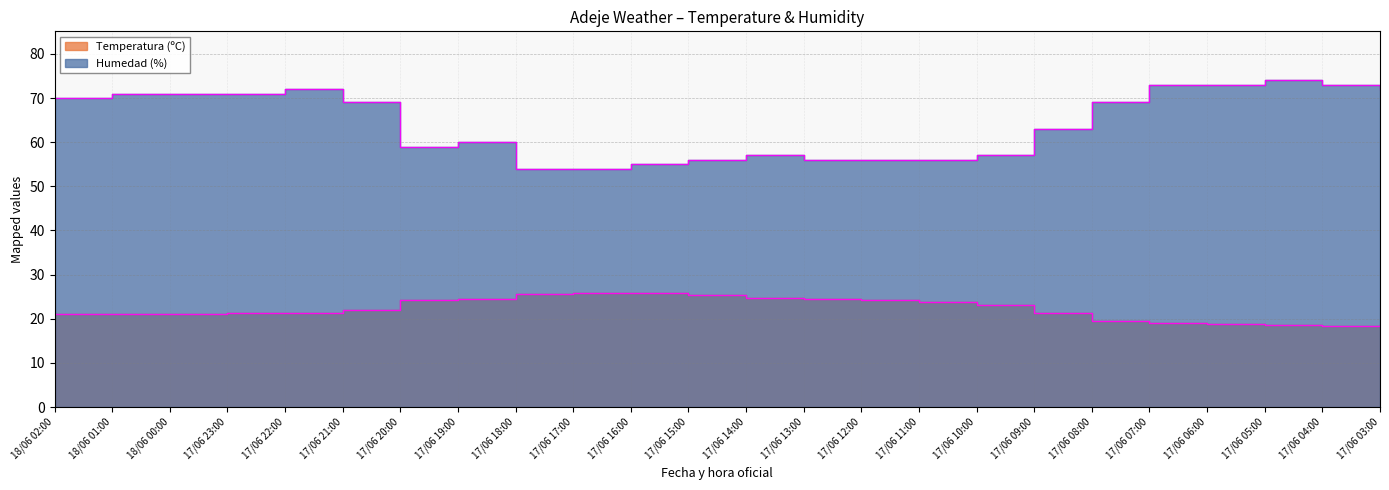

Which has a higher value, 17/06 18:00 or 17/06 16:00?

17/06 16:00